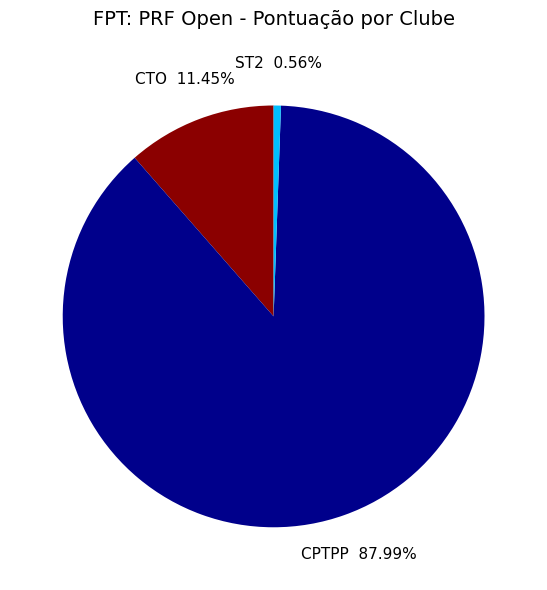

What is the largest slice in the pie chart?

CPTPP